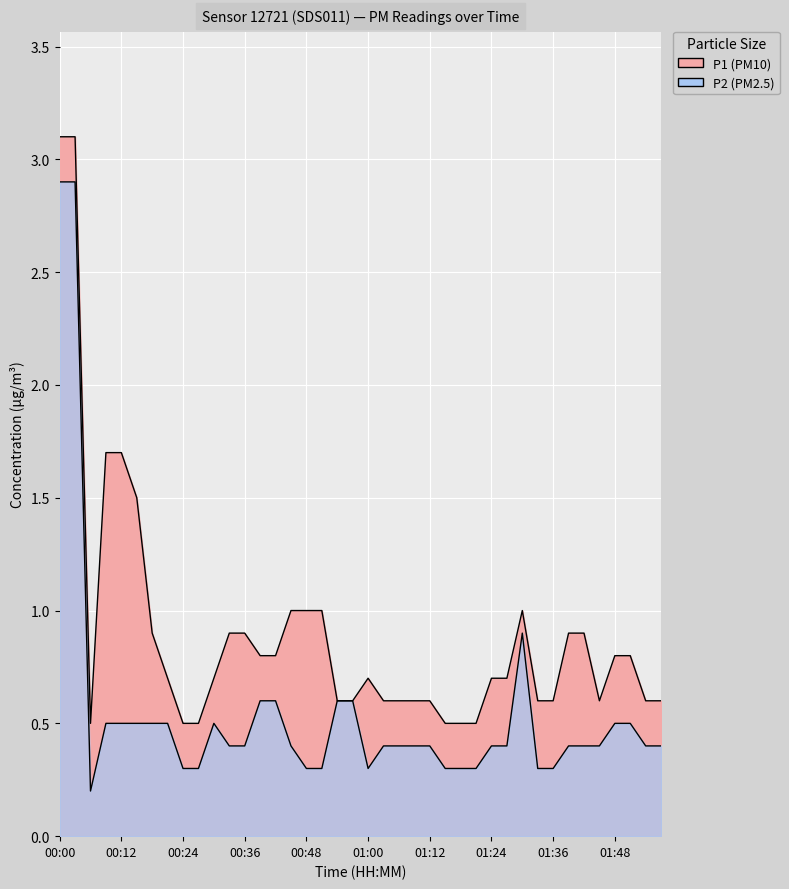

How many interior local valleys does the P2 series have?

2